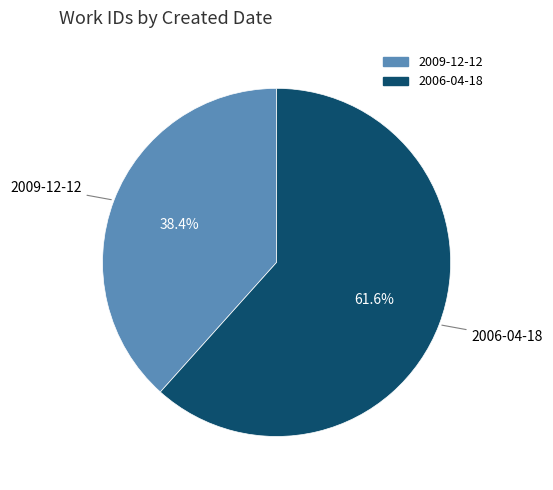

True or false: 2009-12-12 accounts for 38% of the total.

True